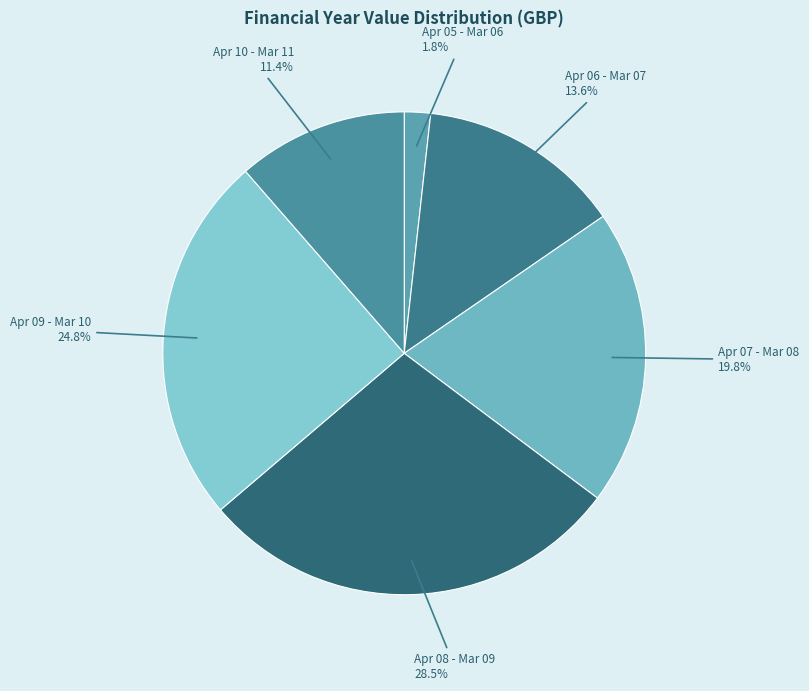

How many slices are in this pie chart?

6